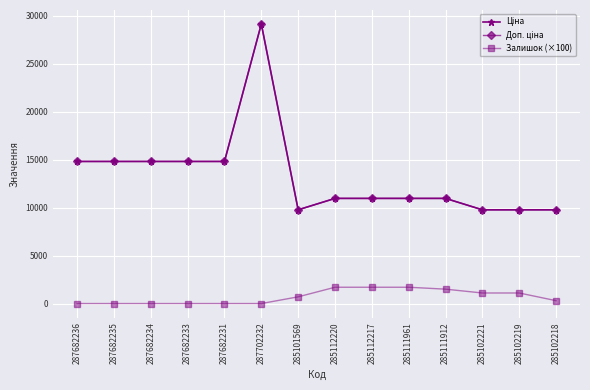

Rank the categories by Доп. ціна value from lowest to highest.

285101569, 285102221, 285102219, 285102218, 285112220, 285112217, 285111961, 285111912, 287682236, 287682235, 287682234, 287682233, 287682231, 287702232